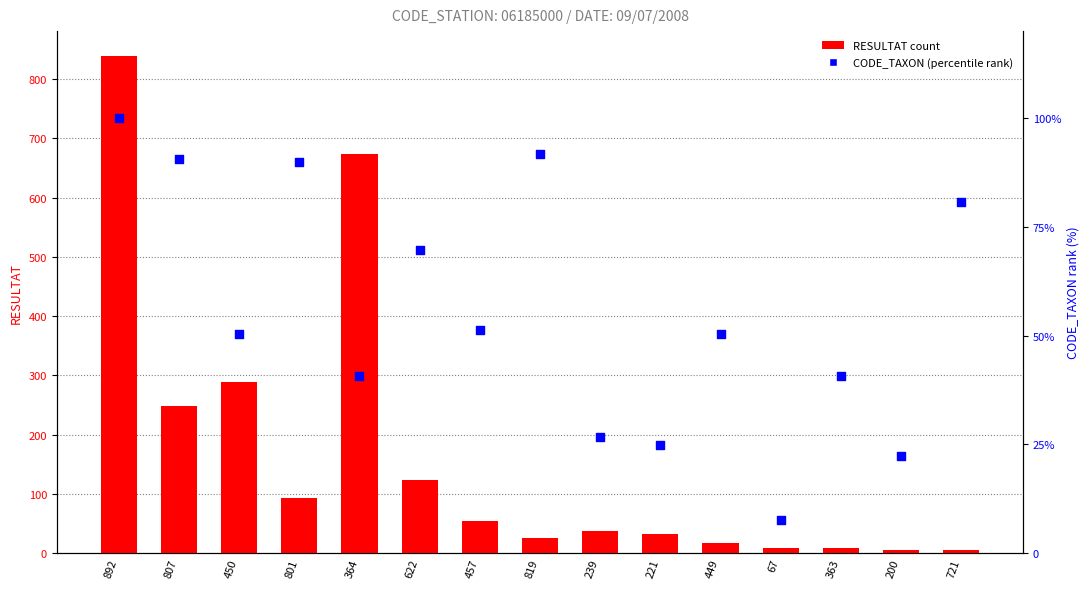

Which series has the largest total across all categories?

RESULTAT count